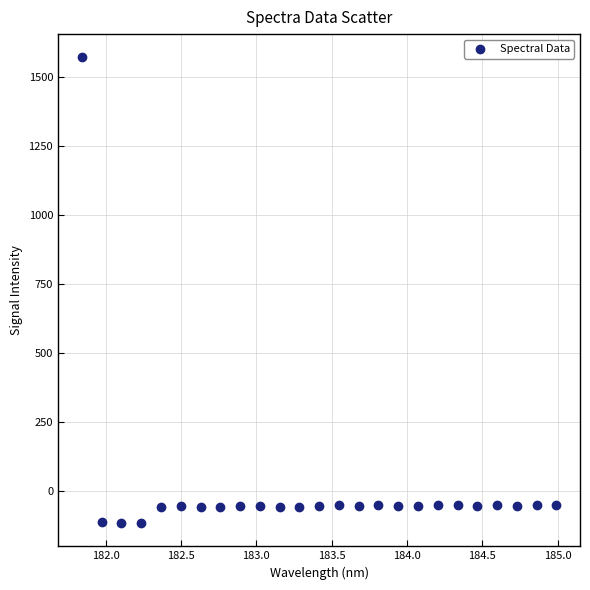

What is the range of Y values (max minus min)?

1688.0